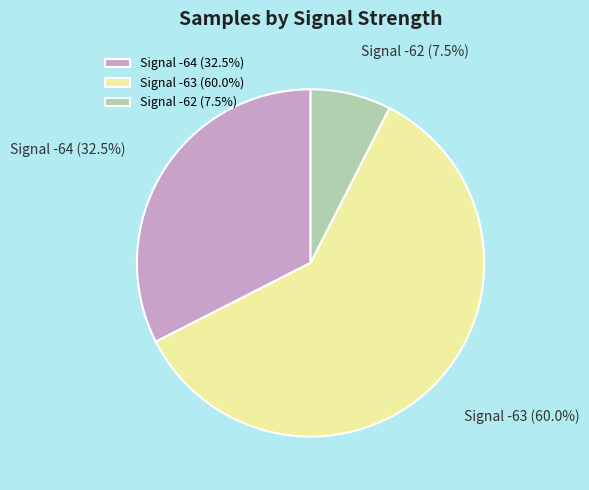

What is the ratio of the value at Signal -63 (60.0%) to the value at Signal -64 (32.5%)?

1.8